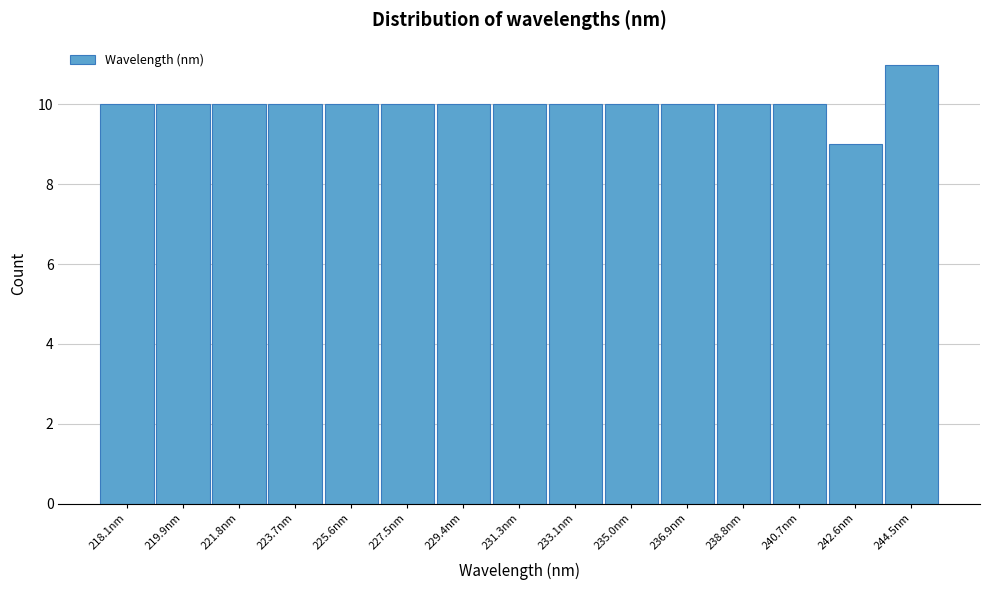

Reading left to right, extract all data points from this chart.

218.1nm=10	219.9nm=10	221.8nm=10	223.7nm=10	225.6nm=10	227.5nm=10	229.4nm=10	231.3nm=10	233.1nm=10	235.0nm=10	236.9nm=10	238.8nm=10	240.7nm=10	242.6nm=9	244.5nm=11